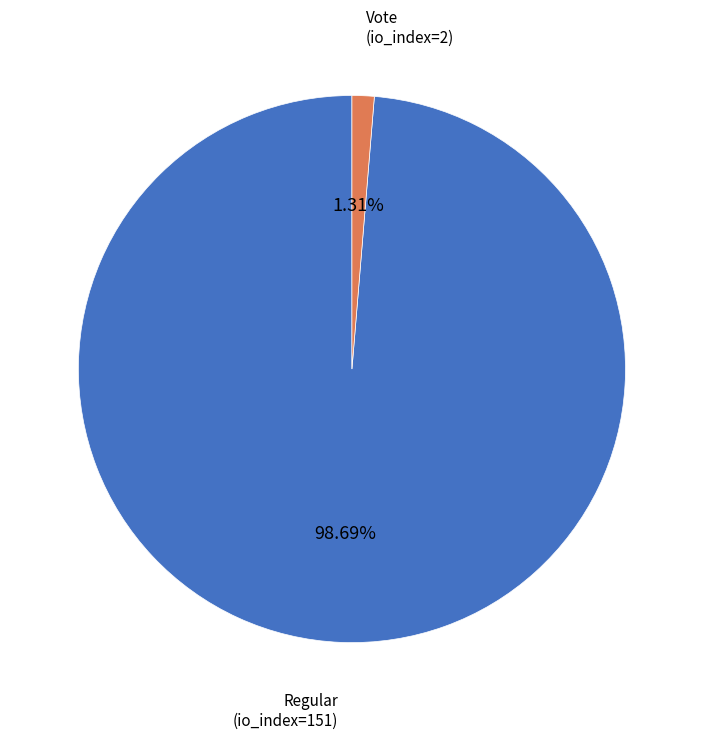

Is there a majority slice in this chart?

Yes